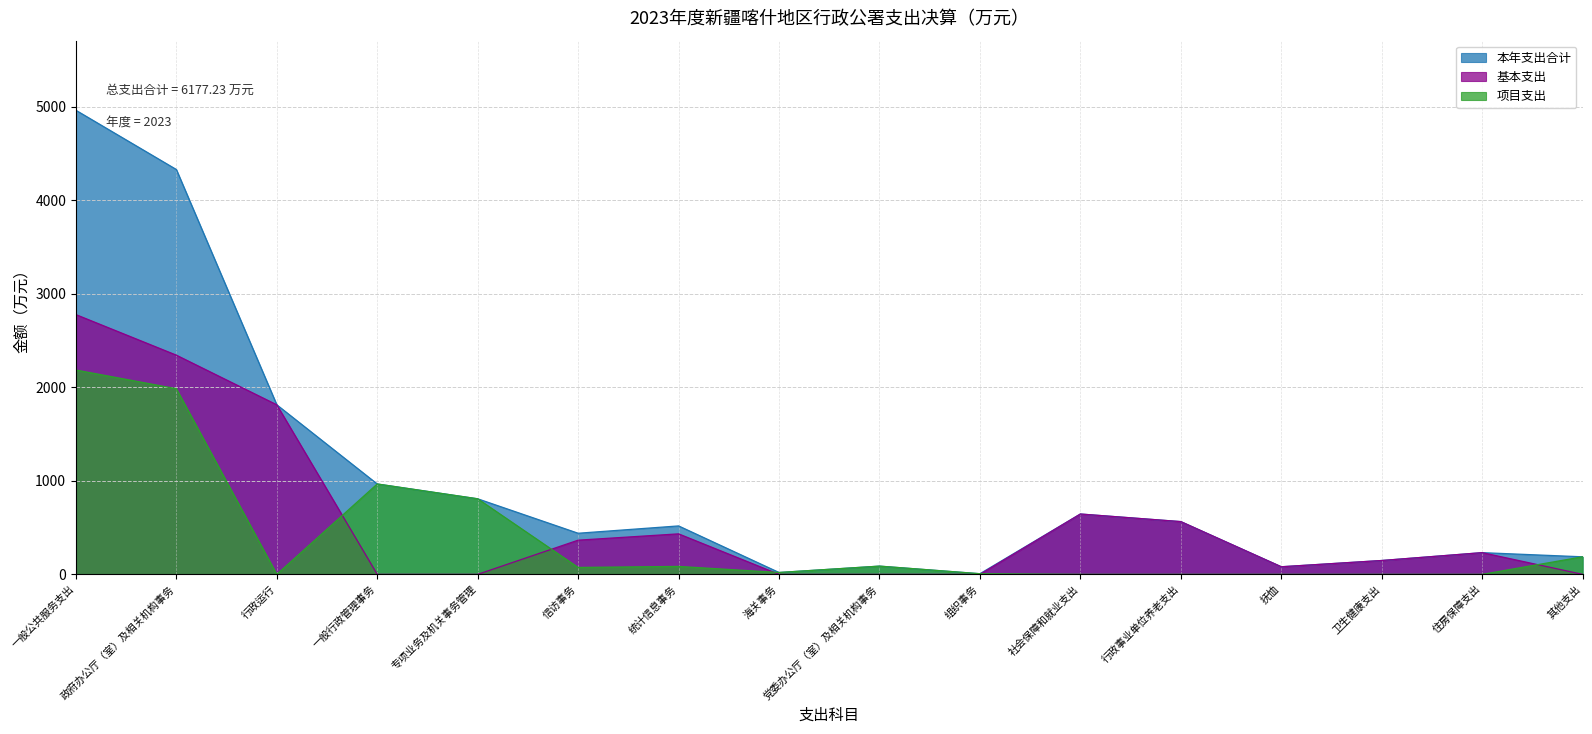

Which series has the largest range (max minus min)?

本年支出合计